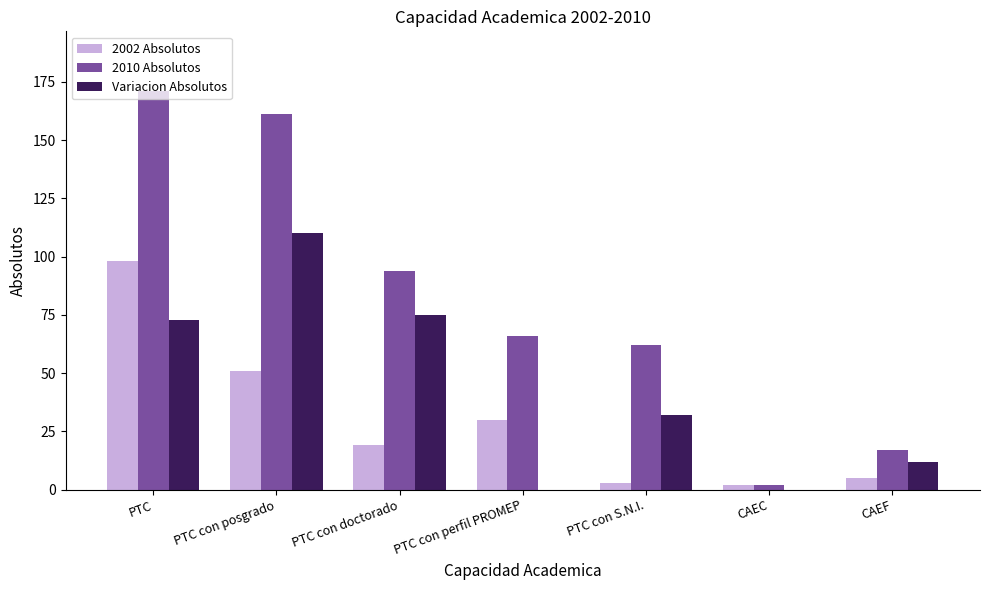

Reading left to right, transcribe all the data shown in this chart.

2002 Absolutos: 98	51	19	30	3	2	5
2010 Absolutos: 171	161	94	66	62	2	17
Variacion Absolutos: 73	110	75	0	32	0	12